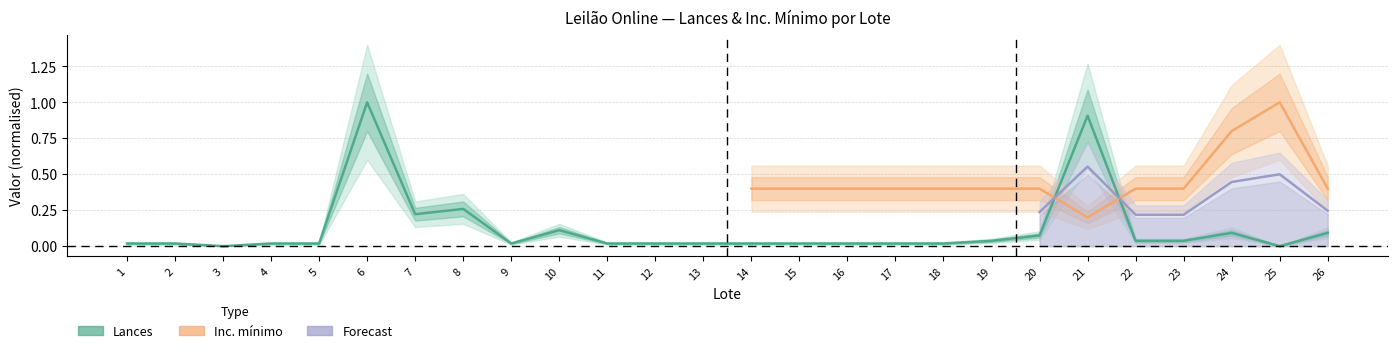

At which label is the value closest to 0?

3